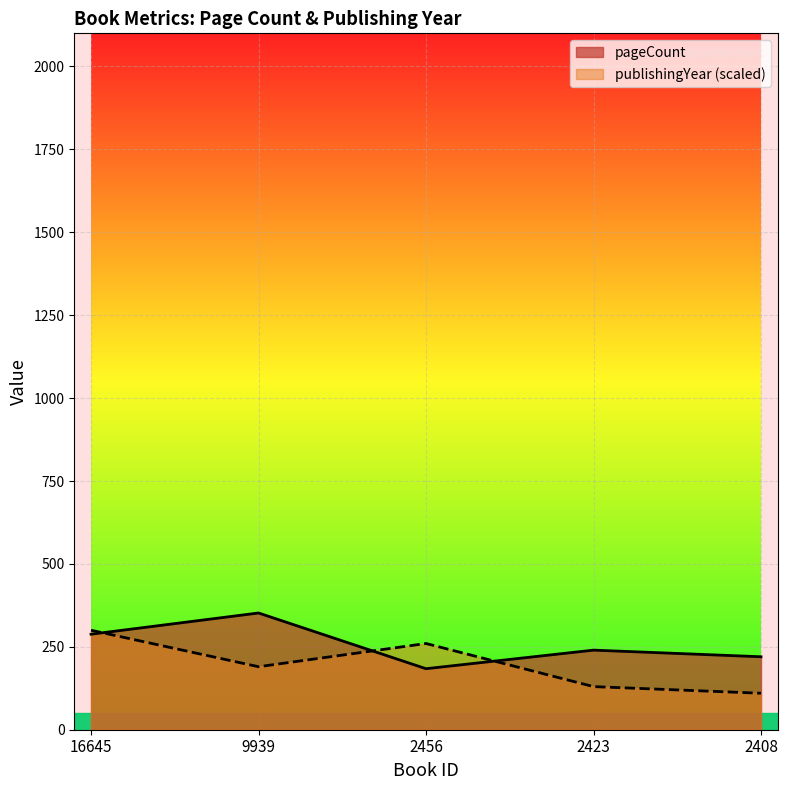

What is the maximum value for pageCount?

352